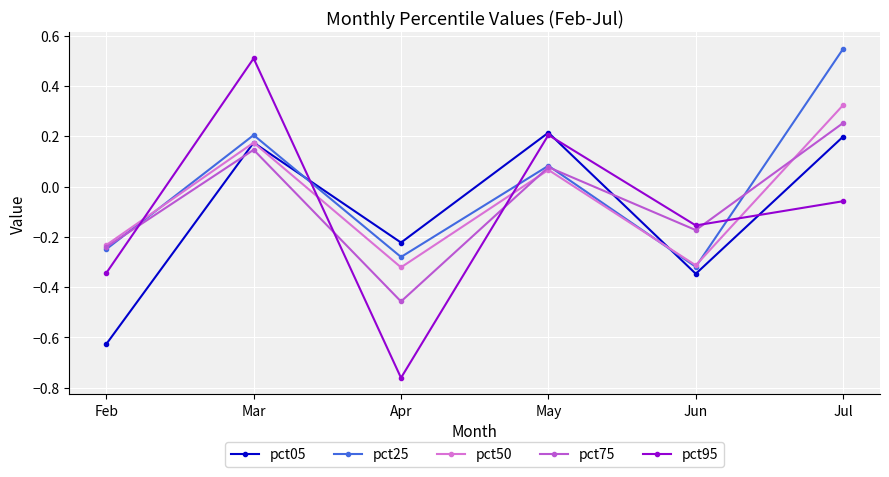

At how many categories does at least one series exceed 0?

3